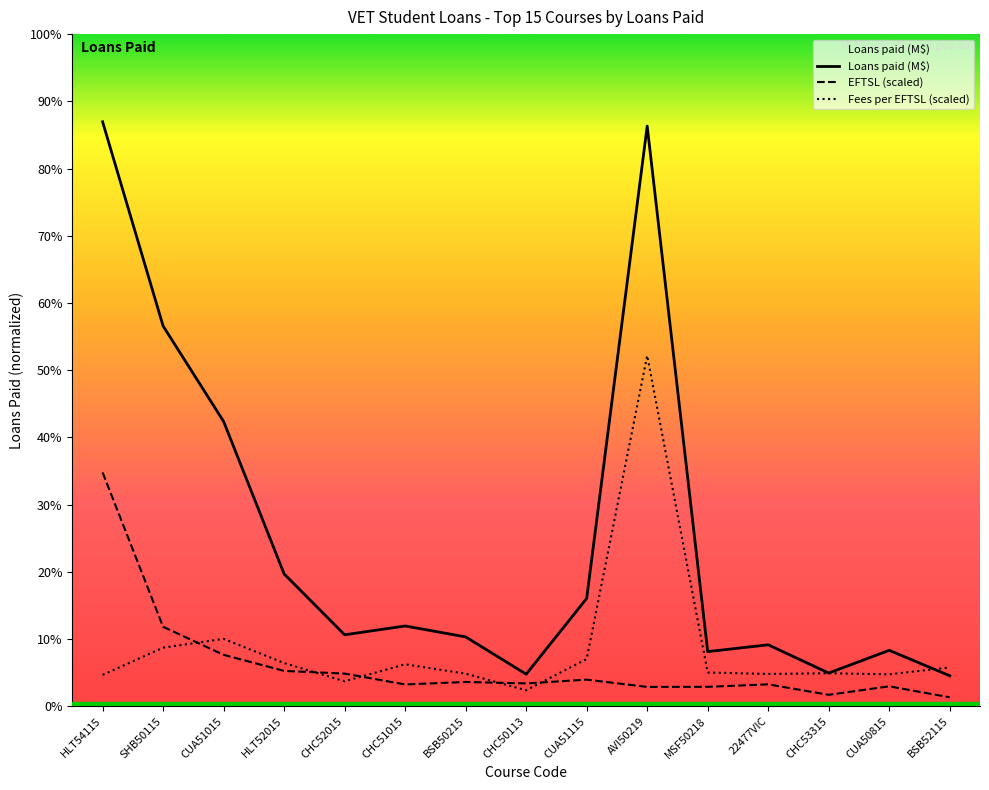

Which series changed the most between CHC52015 and CHC50113?

Loans paid (M$)